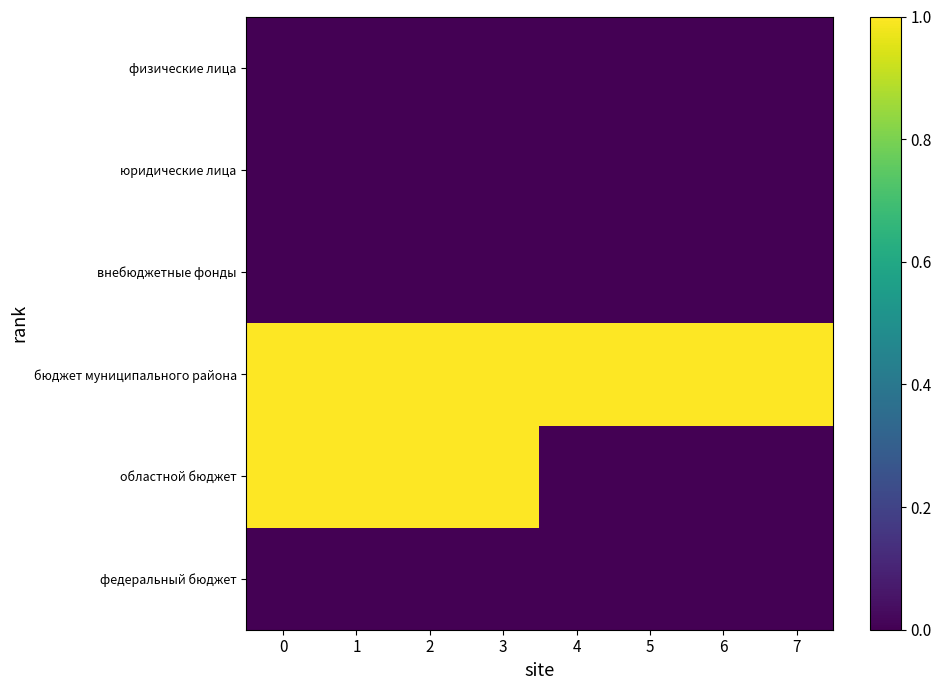

Reading left to right, extract all data points from this chart.

федеральный бюджет: 0=0	1=0	2=0	3=0	4=0	5=0	6=0	7=0
областной бюджет: 0=1	1=1	2=1	3=1	4=0	5=0	6=0	7=0
бюджет муниципального района: 0=1	1=1	2=1	3=1	4=1	5=1	6=1	7=1
внебюджетные фонды: 0=0	1=0	2=0	3=0	4=0	5=0	6=0	7=0
юридические лица: 0=0	1=0	2=0	3=0	4=0	5=0	6=0	7=0
физические лица: 0=0	1=0	2=0	3=0	4=0	5=0	6=0	7=0